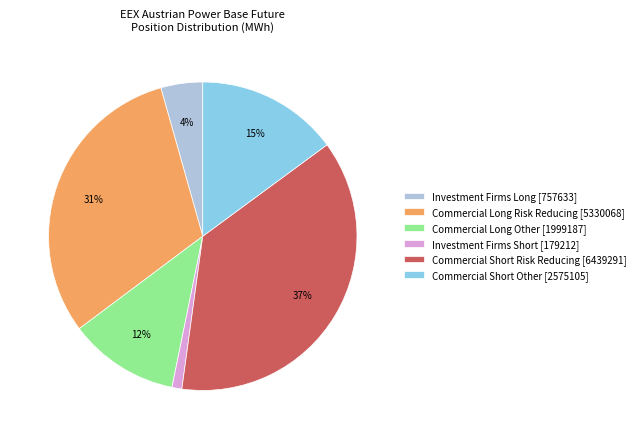

What is the ratio of the value at Investment Firms Short [179212] to the value at Commercial Short Other [2575105]?

0.1